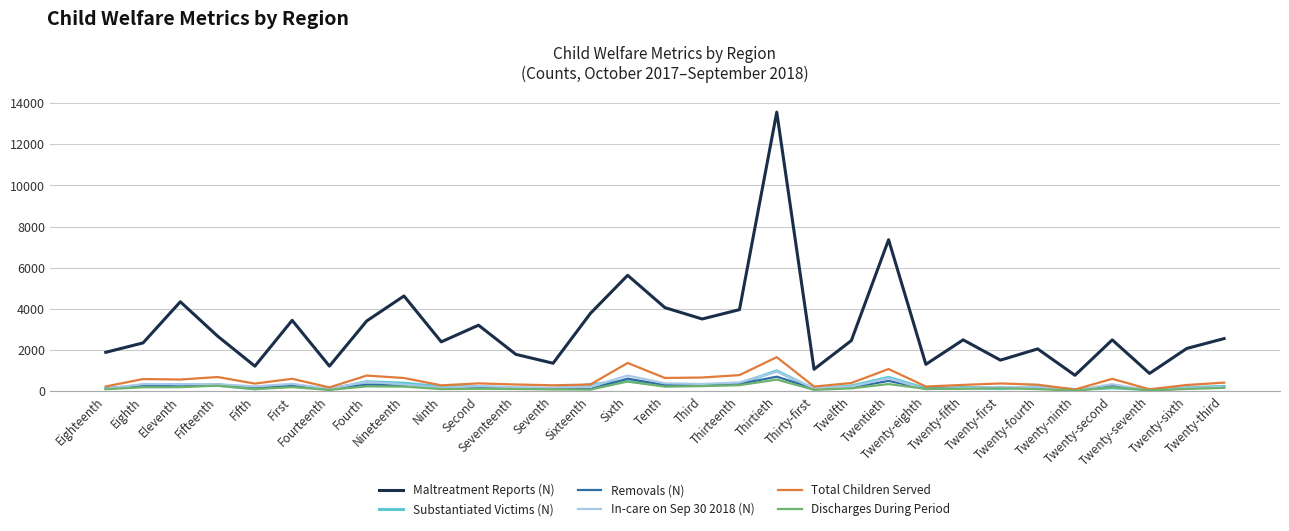

True or false: Substantiated Victims (N) has a value of 78 at Twenty-ninth.

True